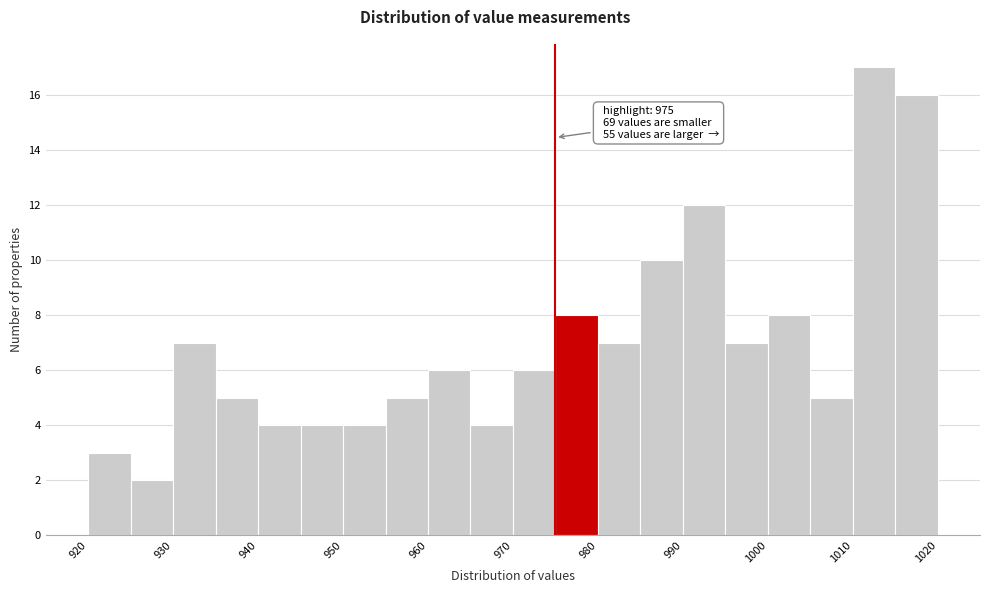

Over which range of the x-axis is the bar tallest?

1010 to 1015